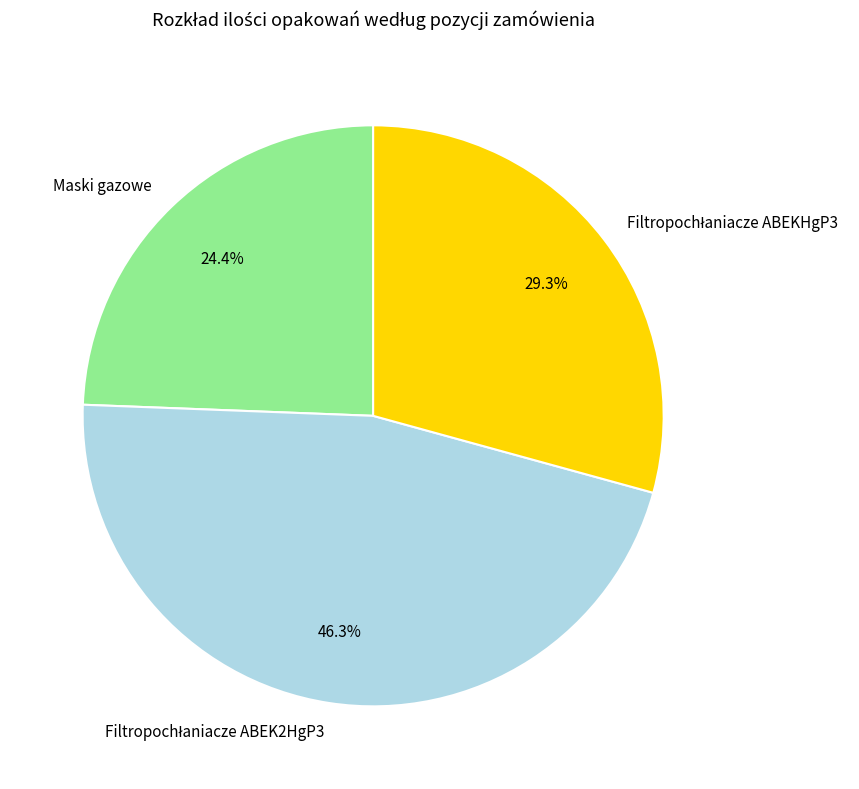

How much of the chart is everything except Maski gazowe?

75.6%